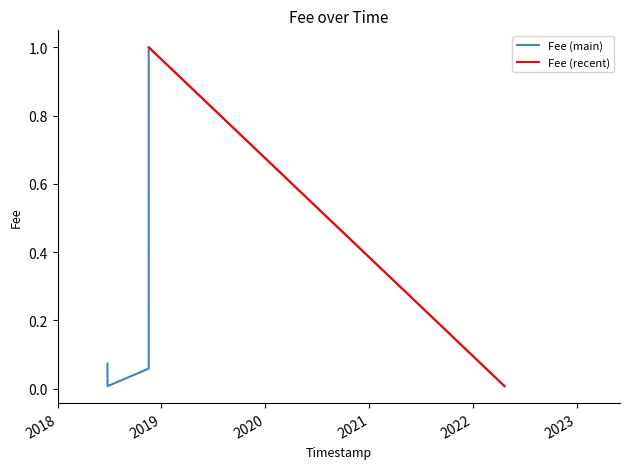

What is the sum of all values?

1.2